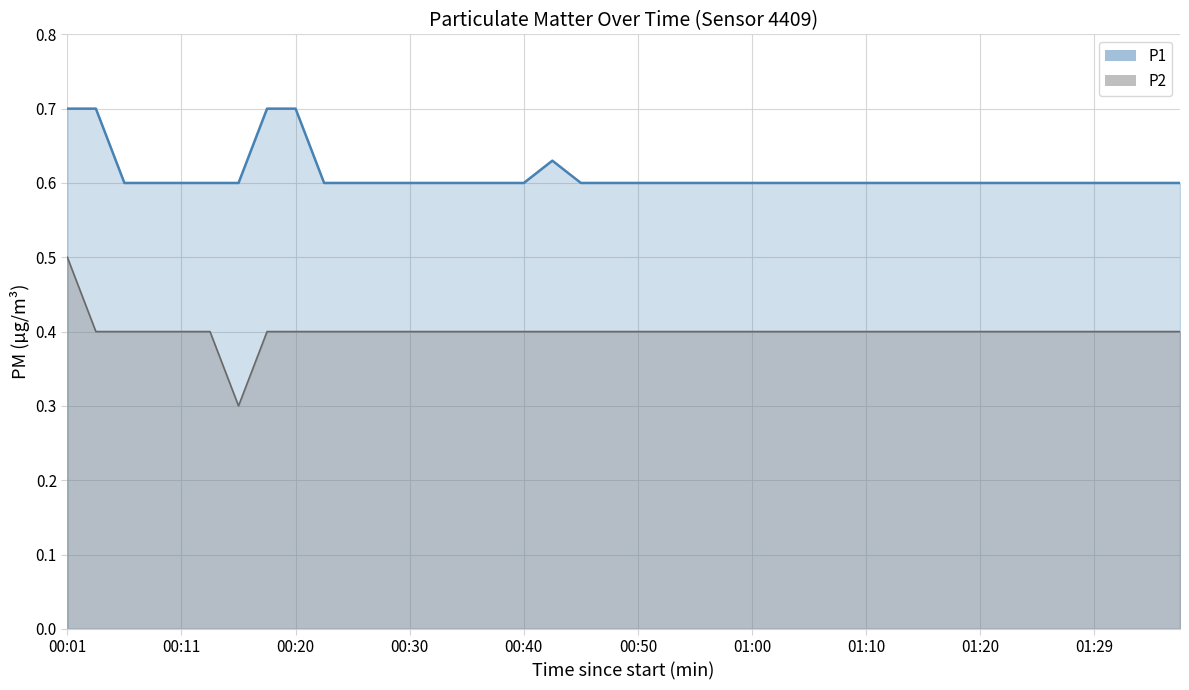

True or false: P1 and P2 intersect in this chart.

False